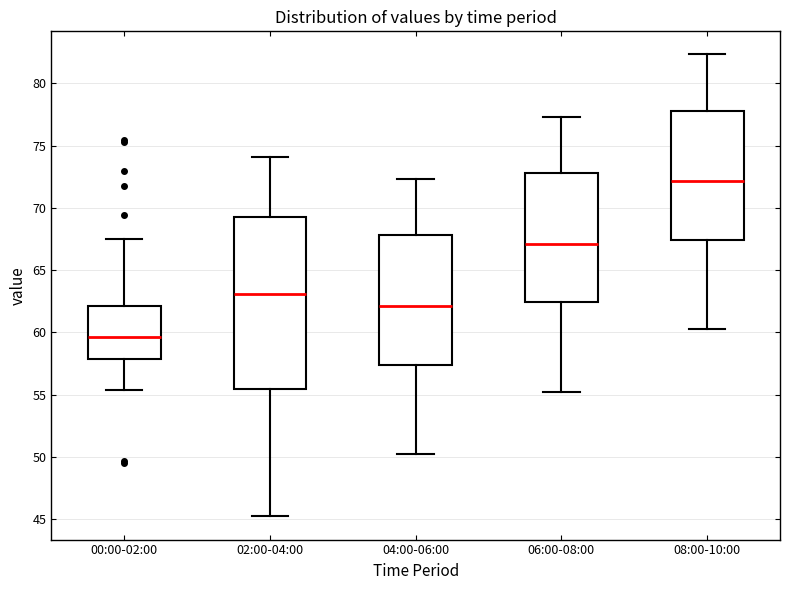

Which box is the tallest, from its lower edge to its upper edge?

02:00-04:00